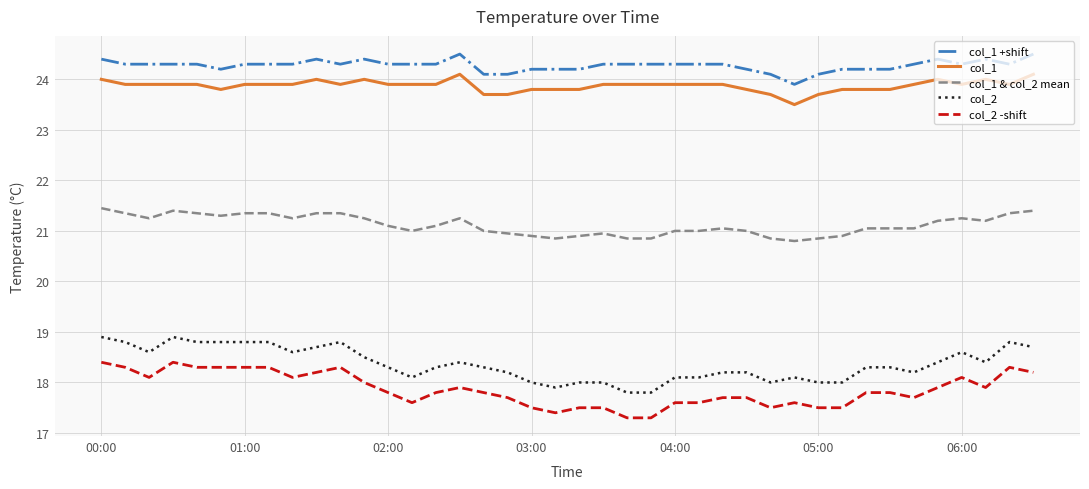

True or false: col_2 and col_1 & col_2 mean intersect in this chart.

False